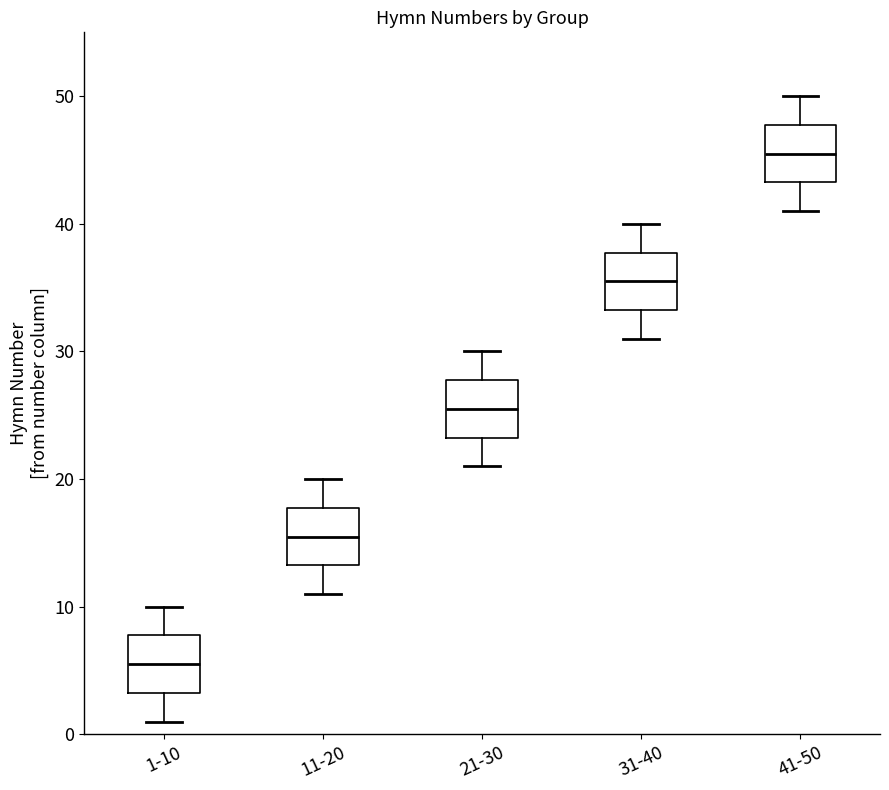

Which box's median line is the lowest?

1-10